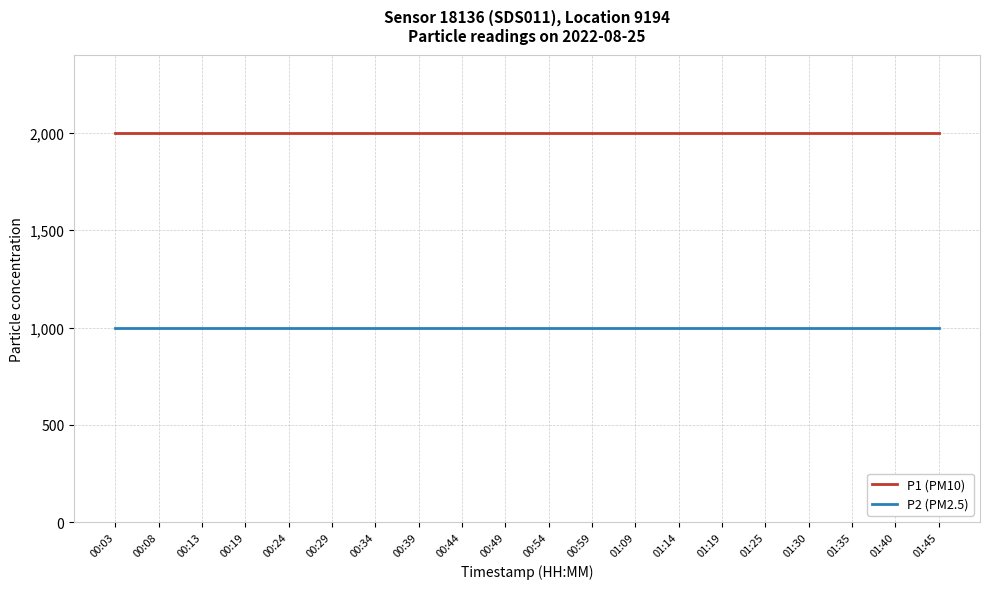

What is the maximum value shown in the chart?

1999.9